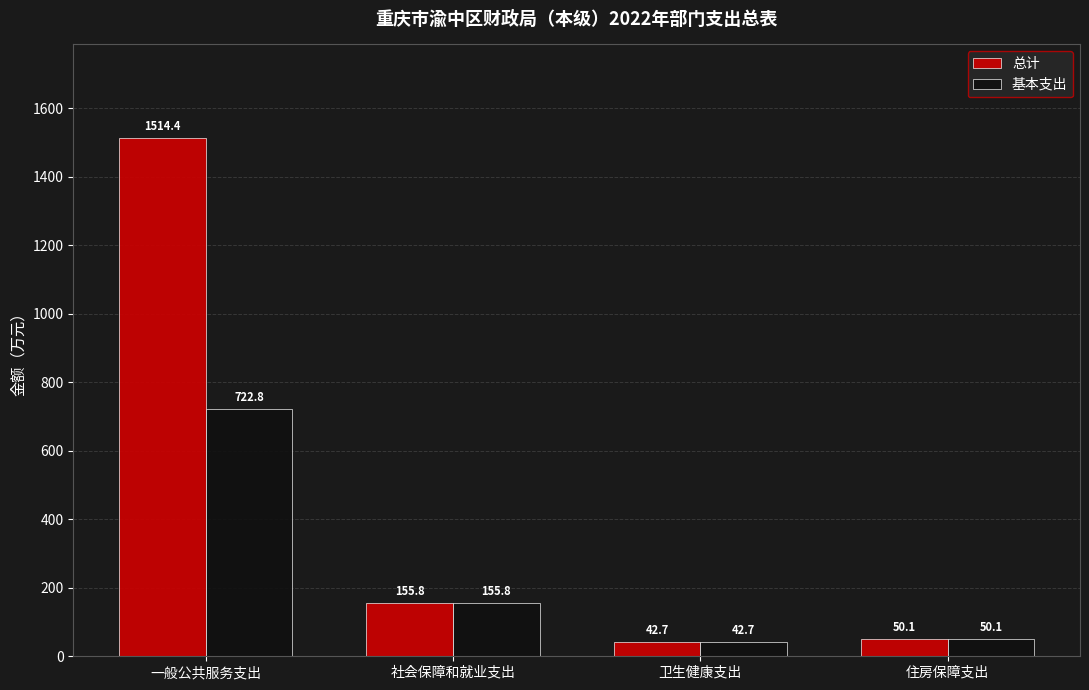

How many bars are there in each group?

2